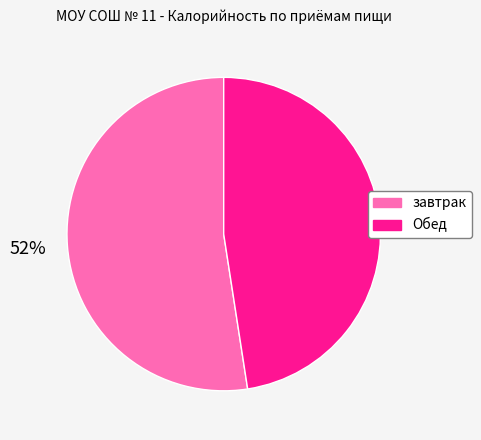

Is the sum of Обед and завтрак greater than half?

Yes